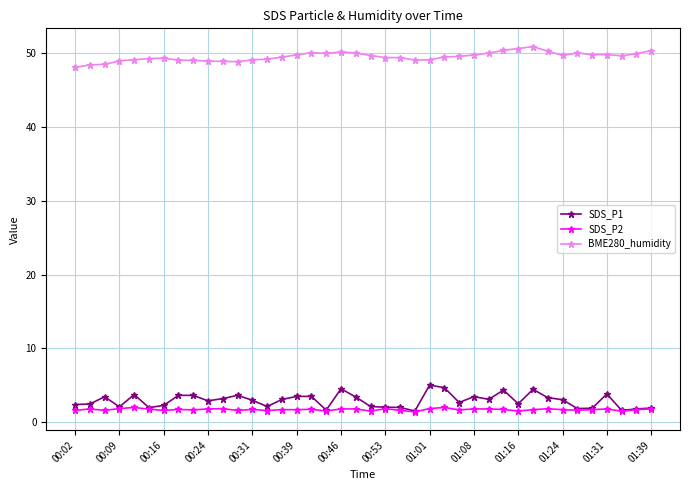

Rank the series by their maximum value, from lowest to highest.

SDS_P2, SDS_P1, BME280_humidity